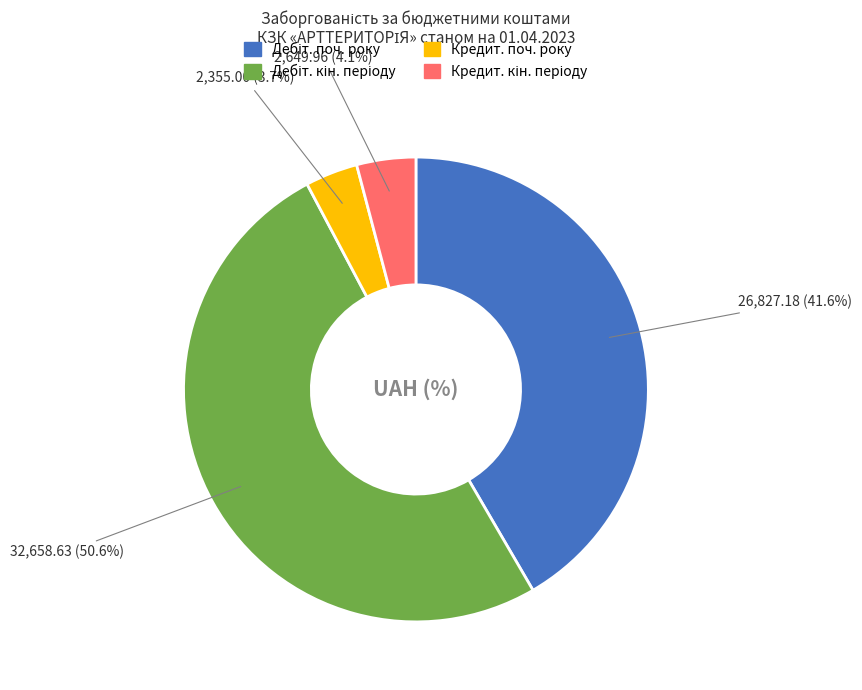

Is there any slice that represents more than half of the pie?

Yes